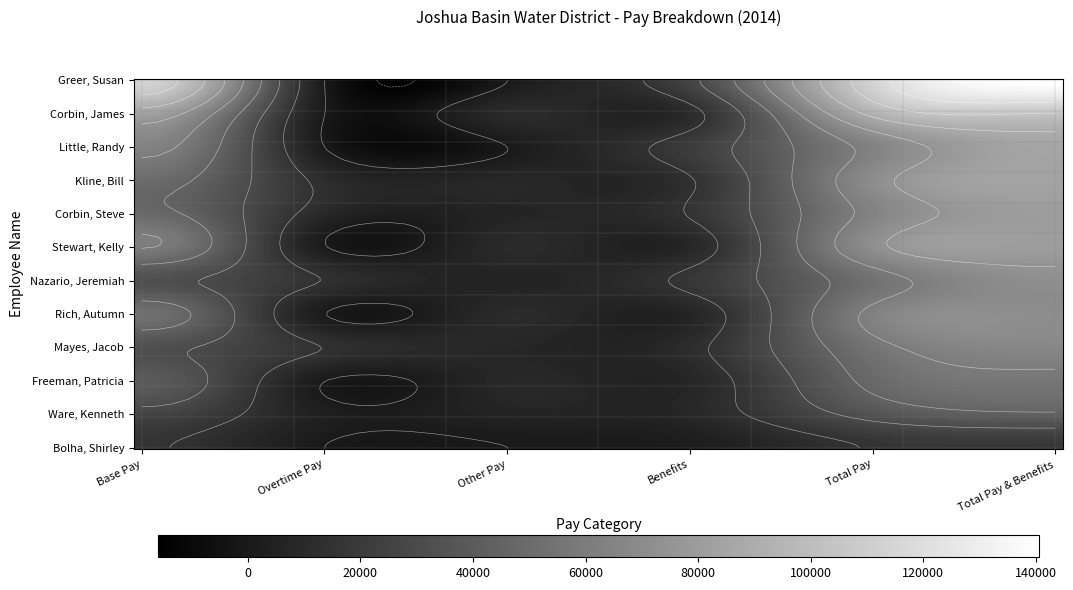

Rank the series at 1 from highest to lowest value.

Mayes, Jacob, Nazario, Jeremiah, Kline, Bill, Corbin, Steve, Ware, Kenneth, Stewart, Kelly, Rich, Autumn, Freeman, Patricia, Greer, Susan, Corbin, James, Little, Randy, Bolha, Shirley